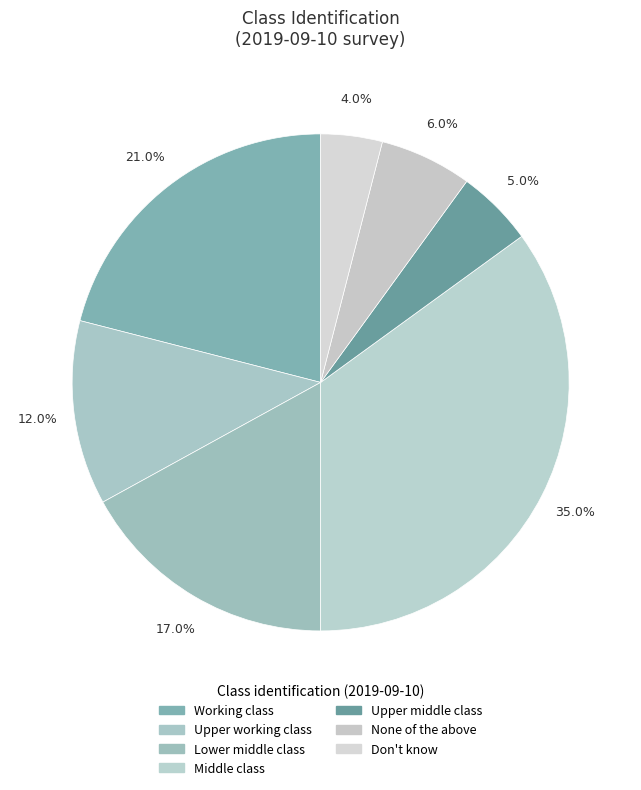

How many segments does this pie chart have?

7